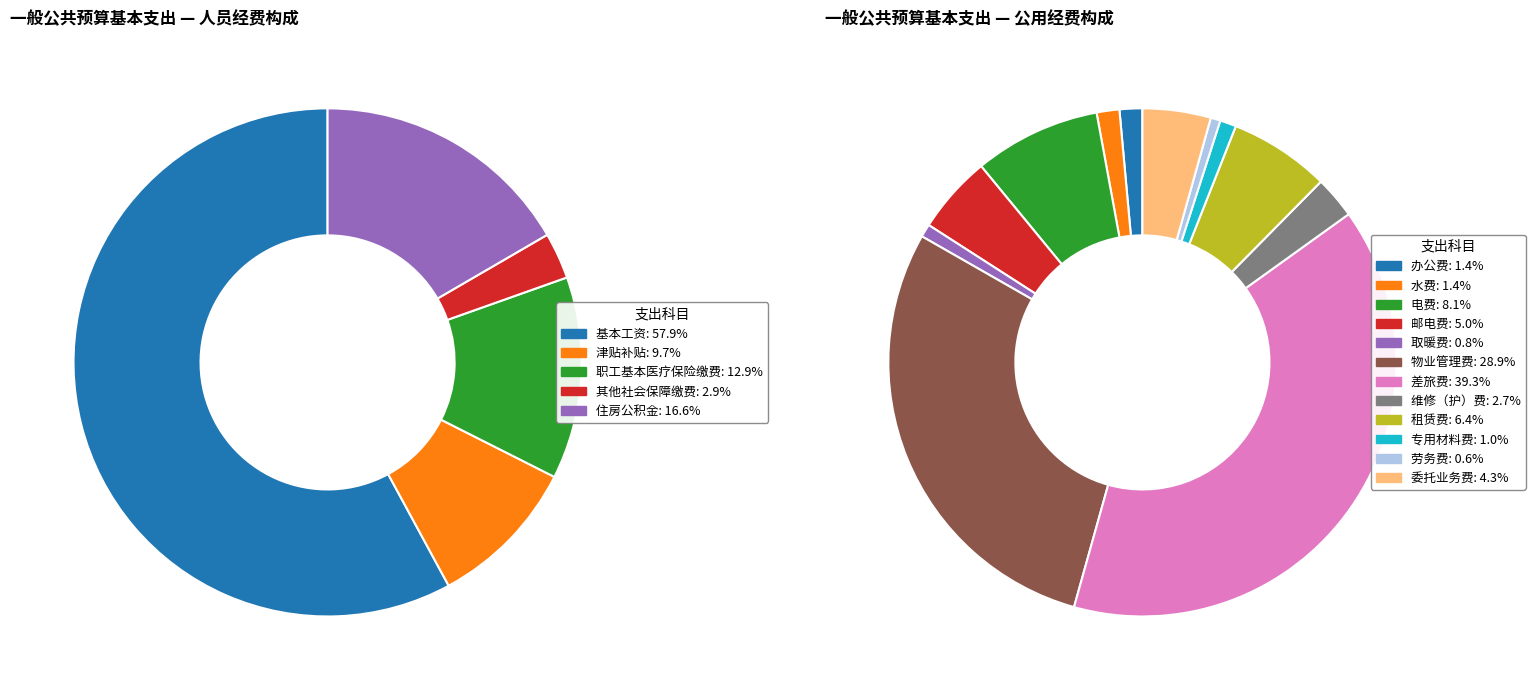

Does 工资福利支出 represent more than half of the total?

Yes